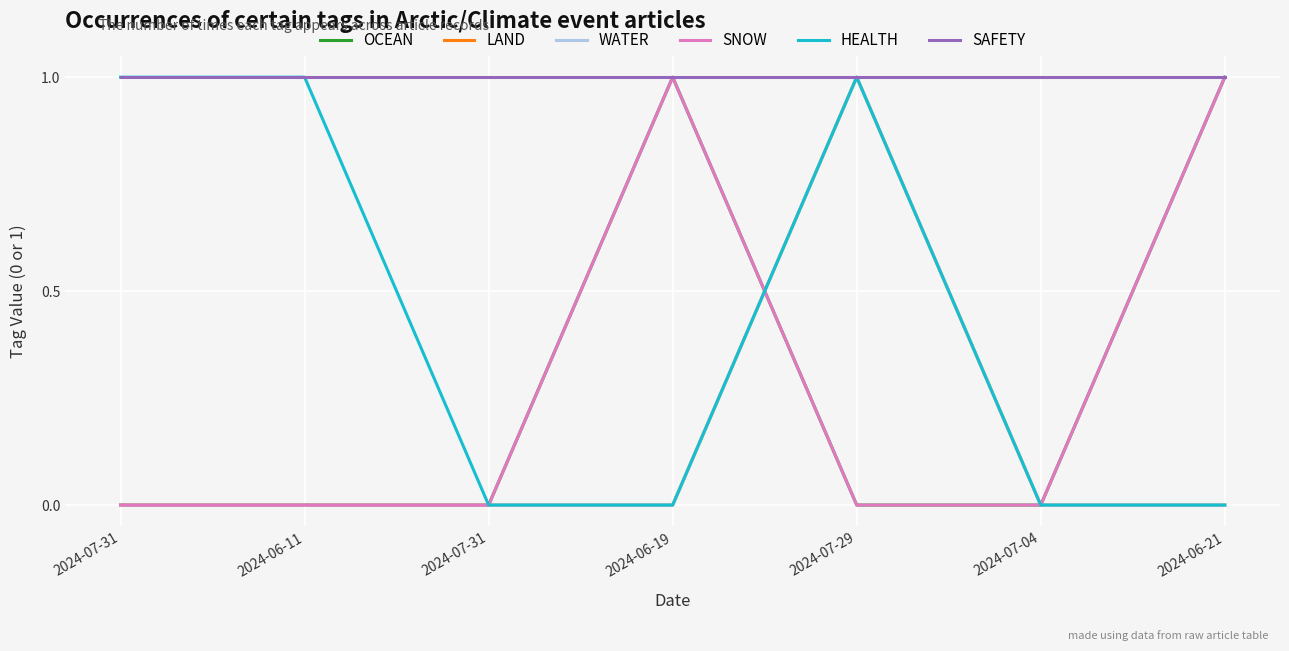

What is the value of the SAFETY point at the 4th from the left?

1